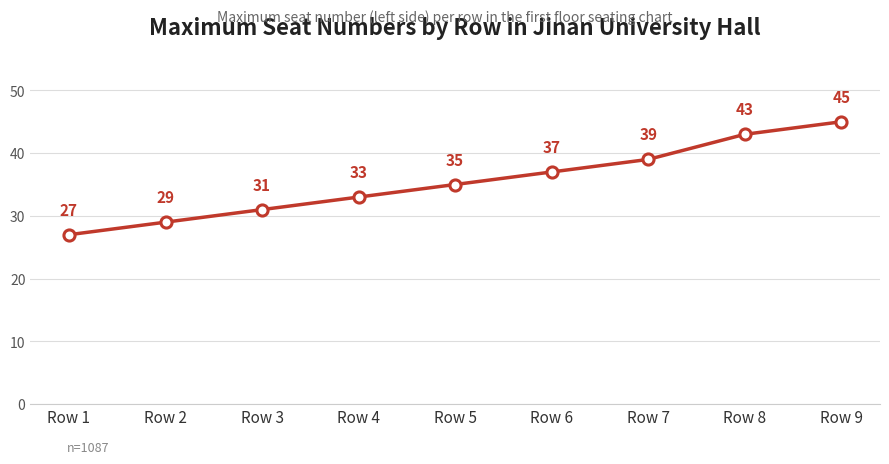

Approximately how many times larger is the value at Row 7 compared to Row 8?

0.9